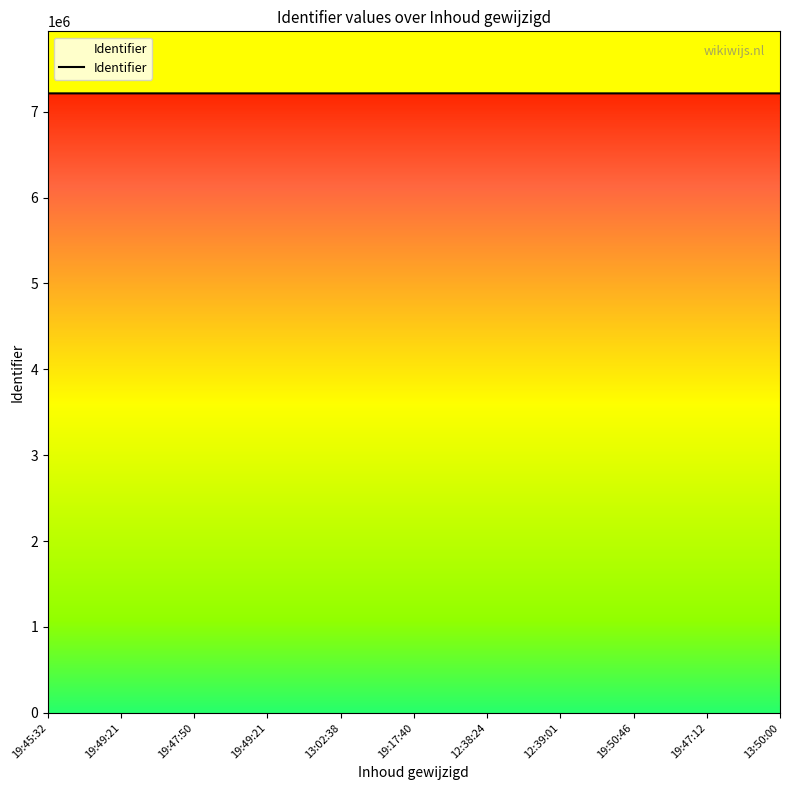

True or false: there are more than 1 points higher than both neighbors.

False